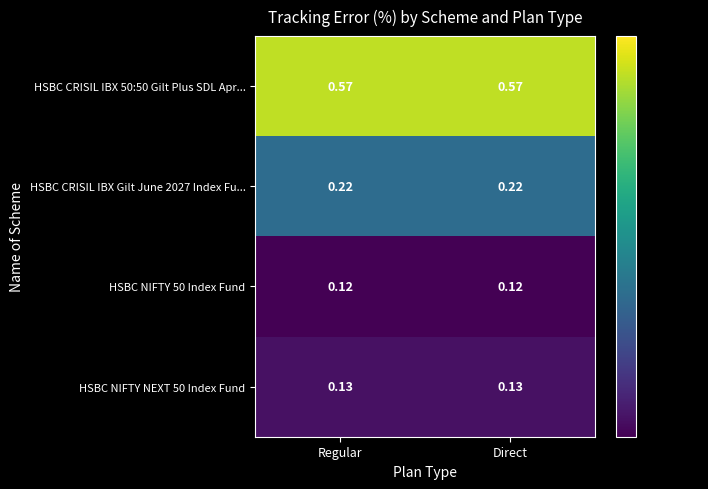

Rank the series by their maximum value, from lowest to highest.

HSBC NIFTY 50 Index Fund, HSBC NIFTY NEXT 50 Index Fund, HSBC CRISIL IBX Gilt June 2027 Index Fu..., HSBC CRISIL IBX 50:50 Gilt Plus SDL Apr...